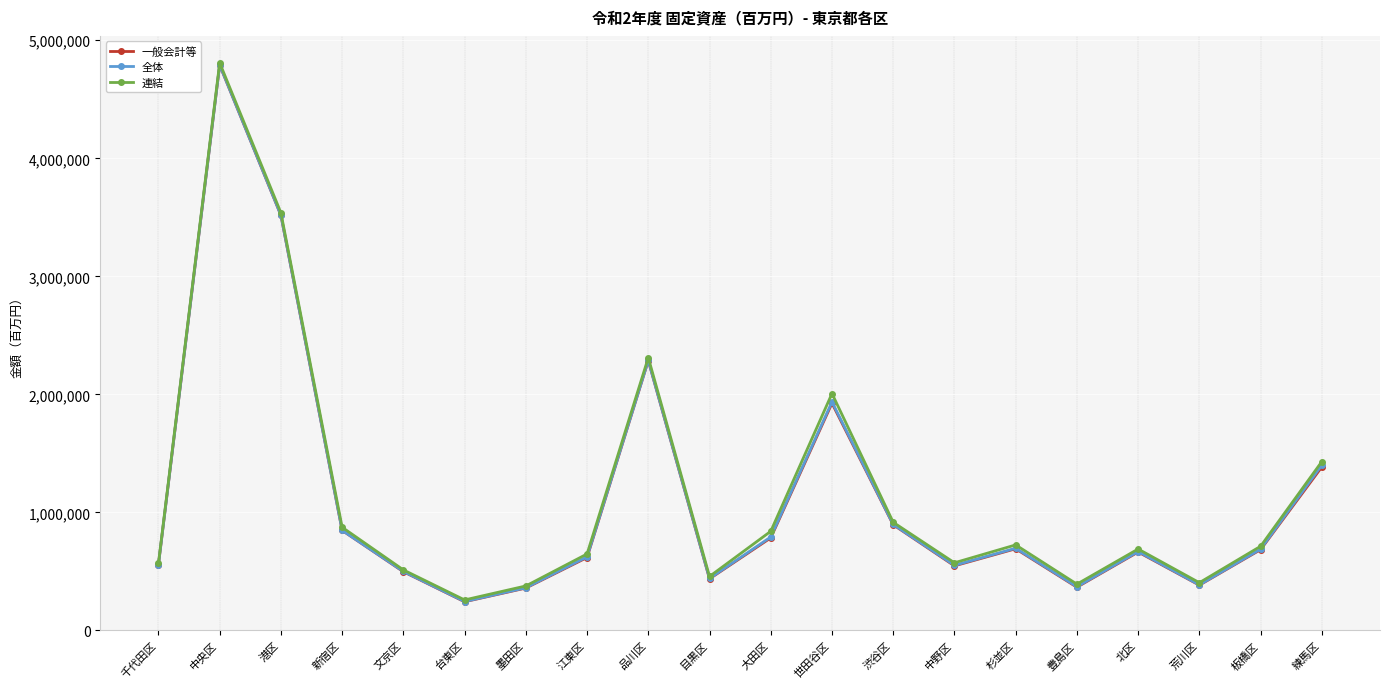

What are all the series names shown in the legend?

一般会計等, 全体, 連結